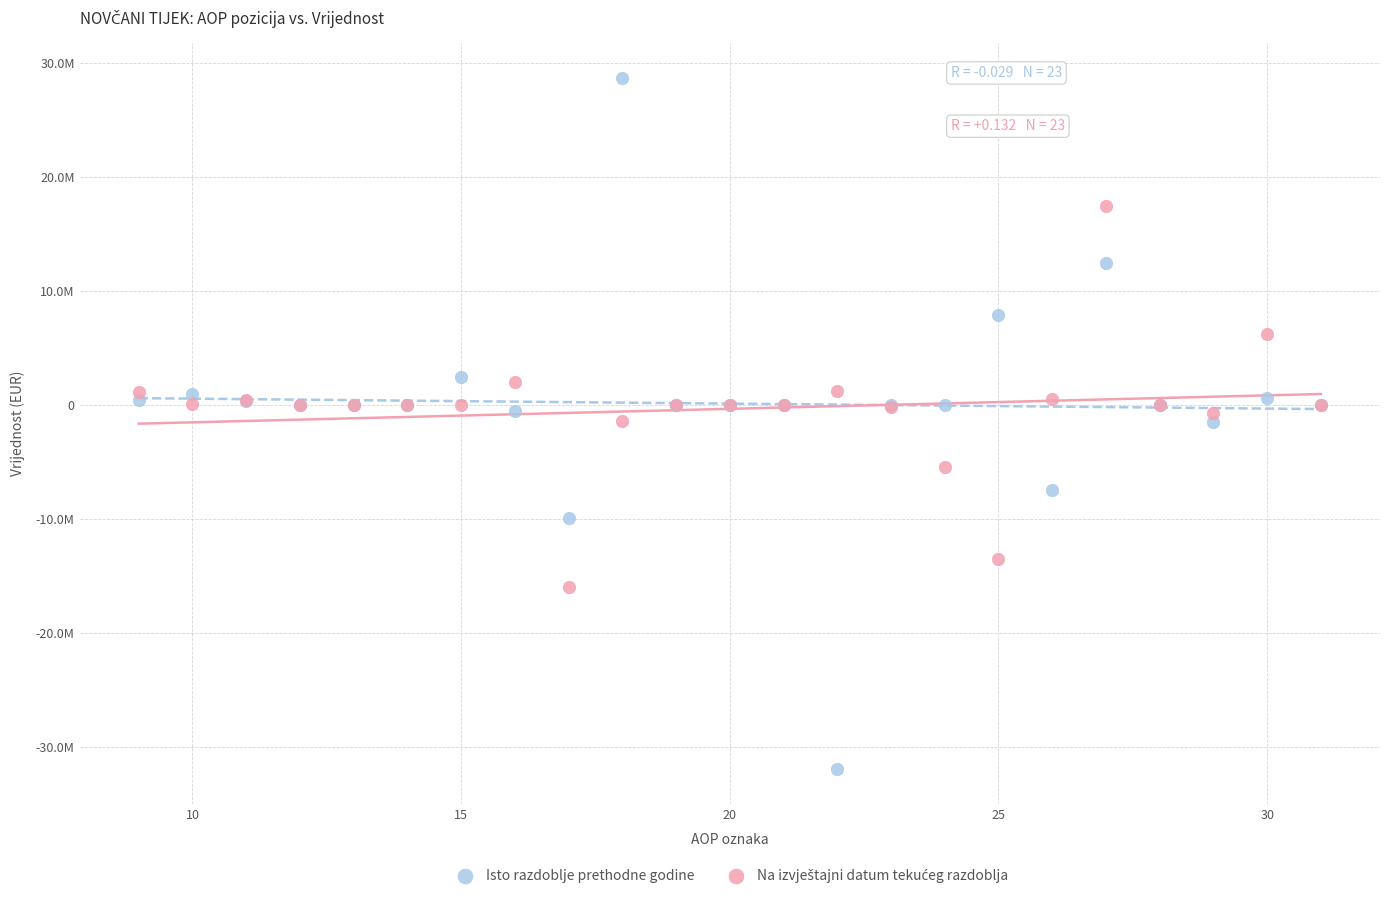

Which series has the widest spread of Y values?

Isto razdoblje prethodne godine